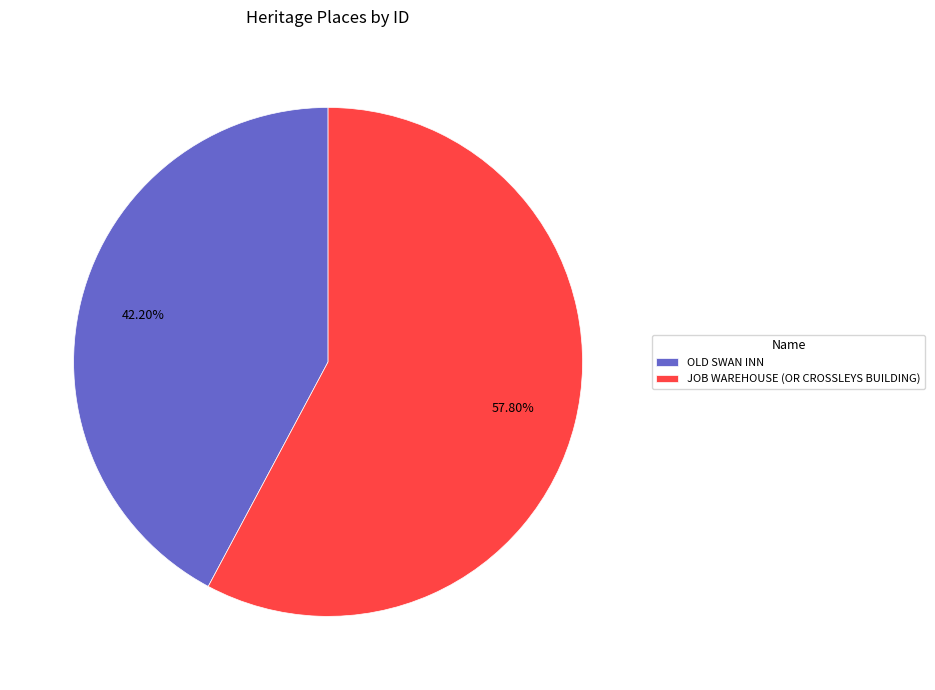

To the nearest percent, what portion does OLD SWAN INN represent?

42%